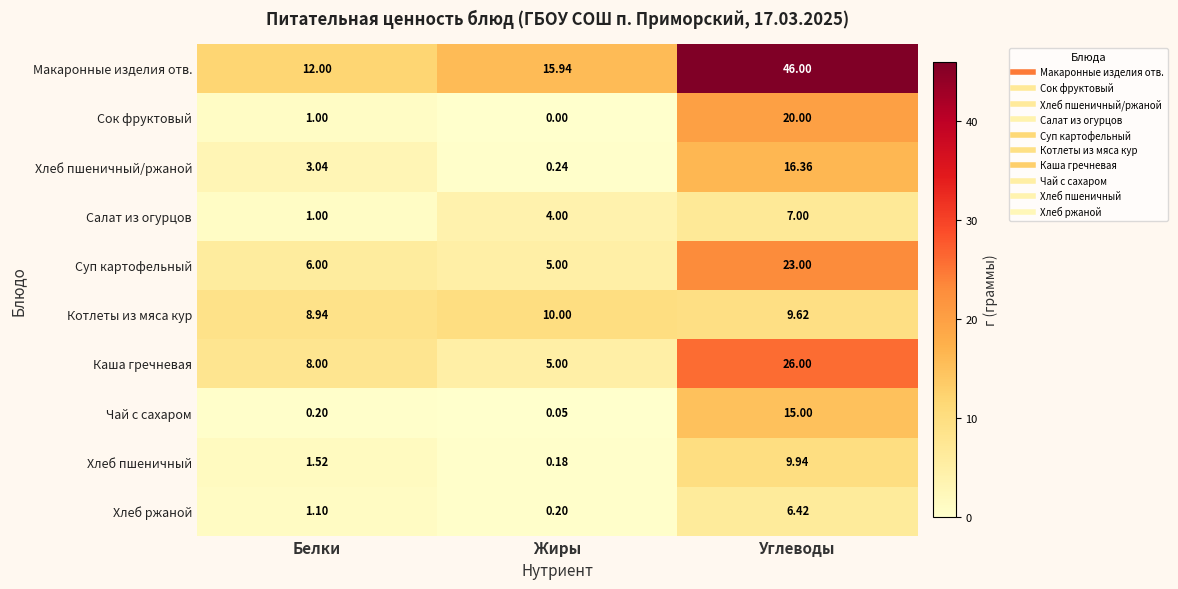

At which label is Хлеб ржаной closest to 3?

Белки